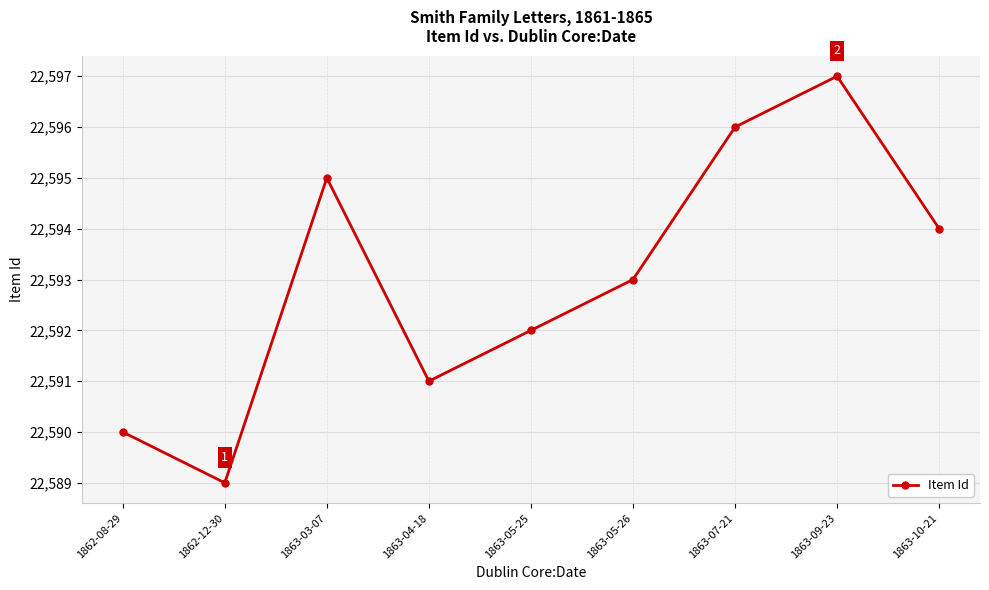

What is the approximate value at 1863-10-21?

22594